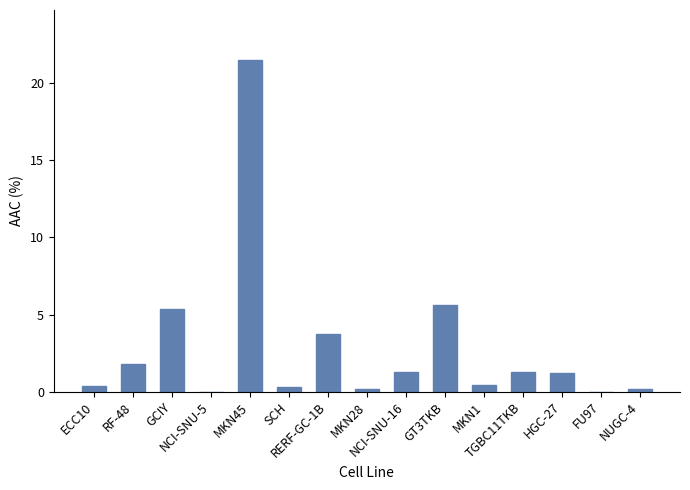

What is the approximate value at RF-48?

1.8